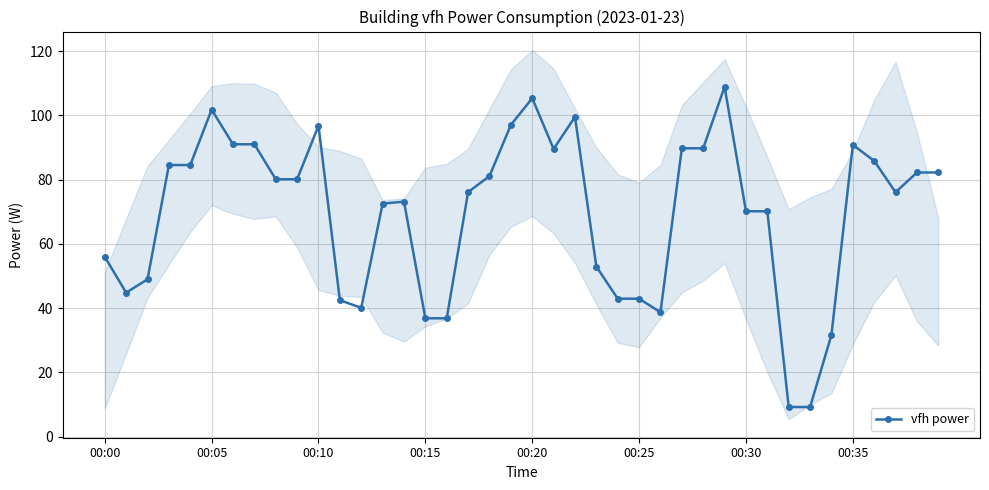

True or false: vfh power has more than 1 points higher than both neighbors.

True